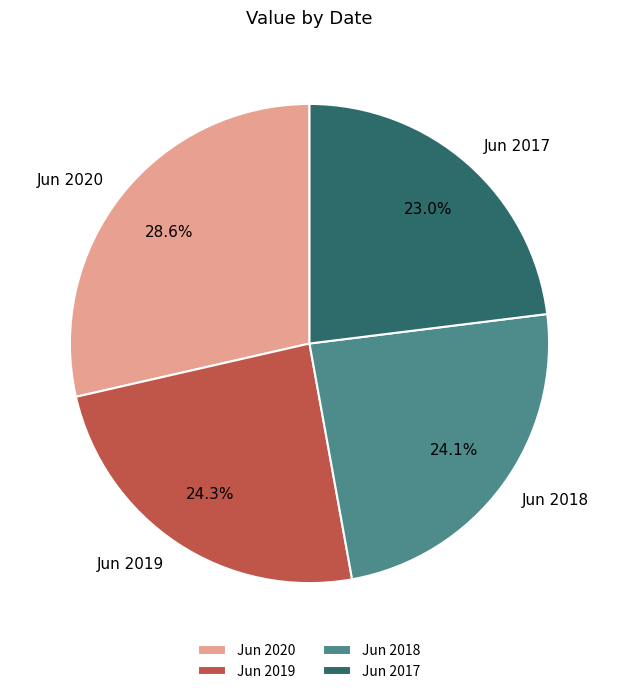

Is it true that Jun 2020 is 29% of the pie?

True